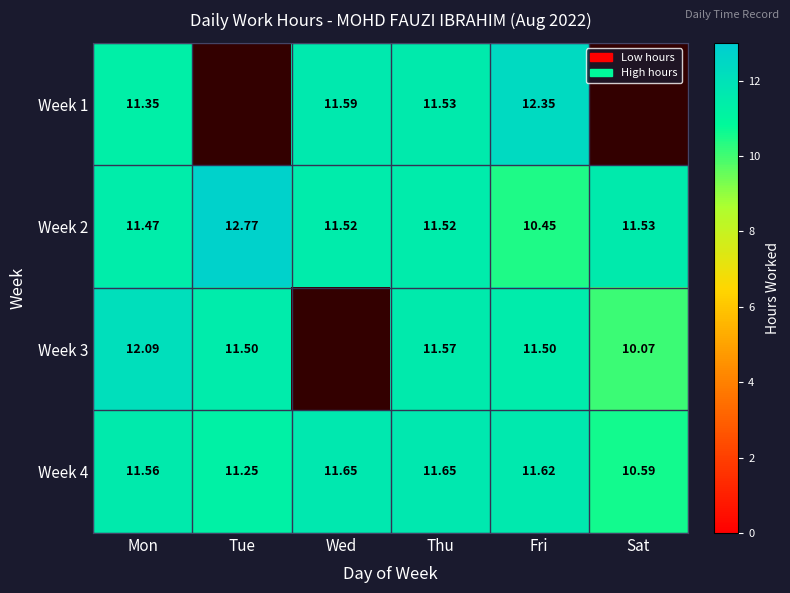

Is the value of Week 3 at Mon greater than the value of Week 4 at Sat?

Yes